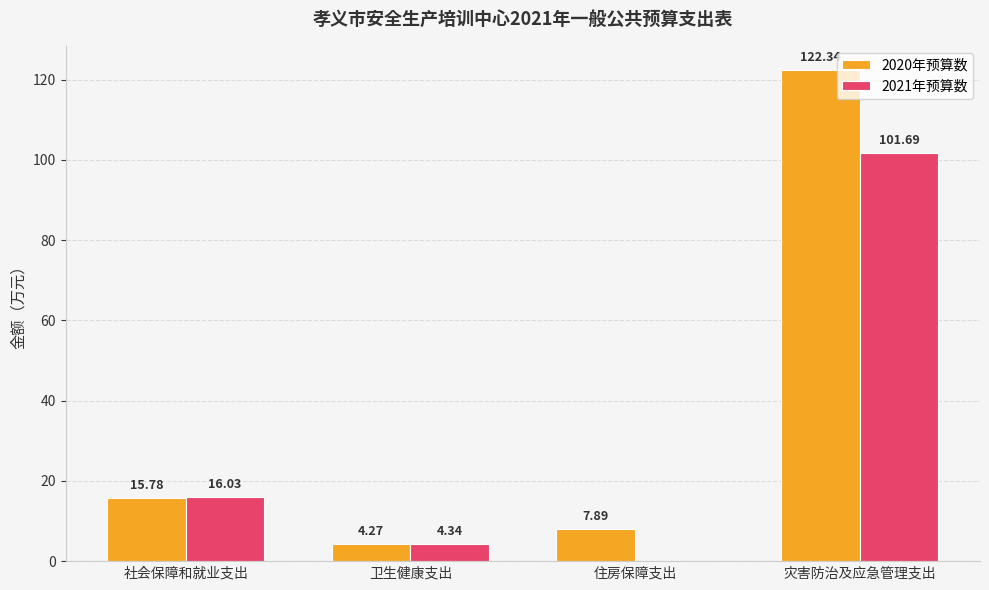

At which label does 2021年预算数 first exceed 16?

社会保障和就业支出